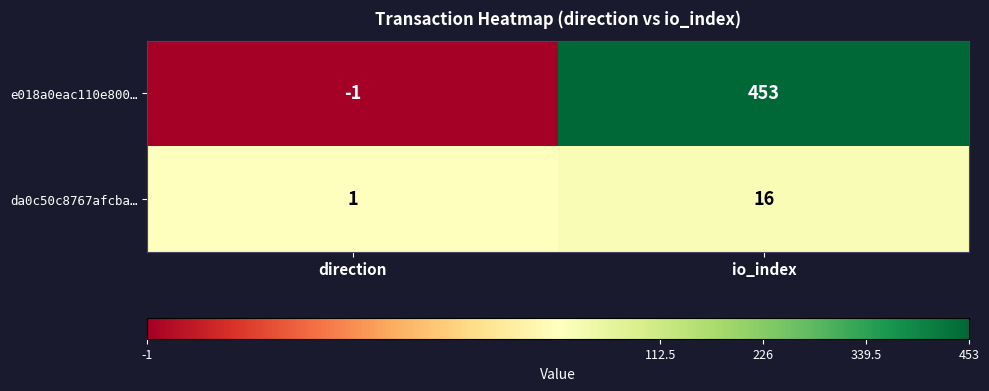

Count the number of data series in this chart.

2